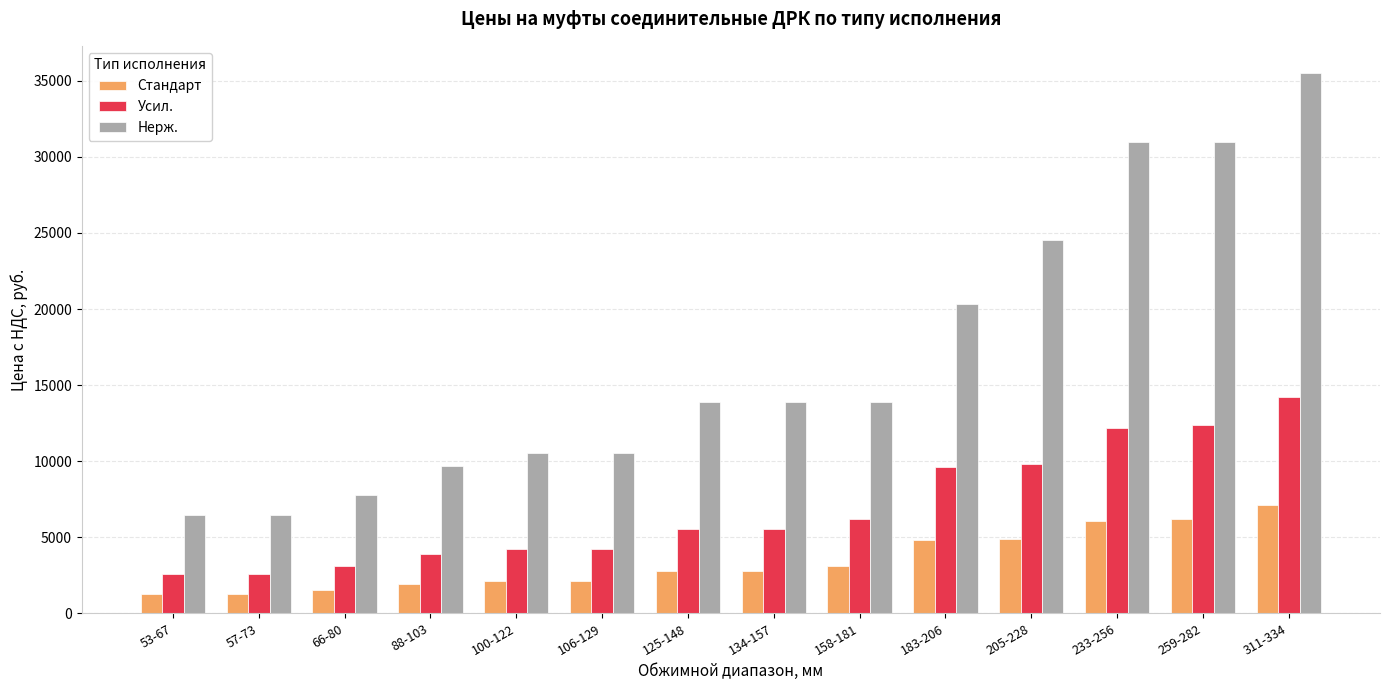

What is the difference between the maximum and minimum values in the Усил. series?

11626